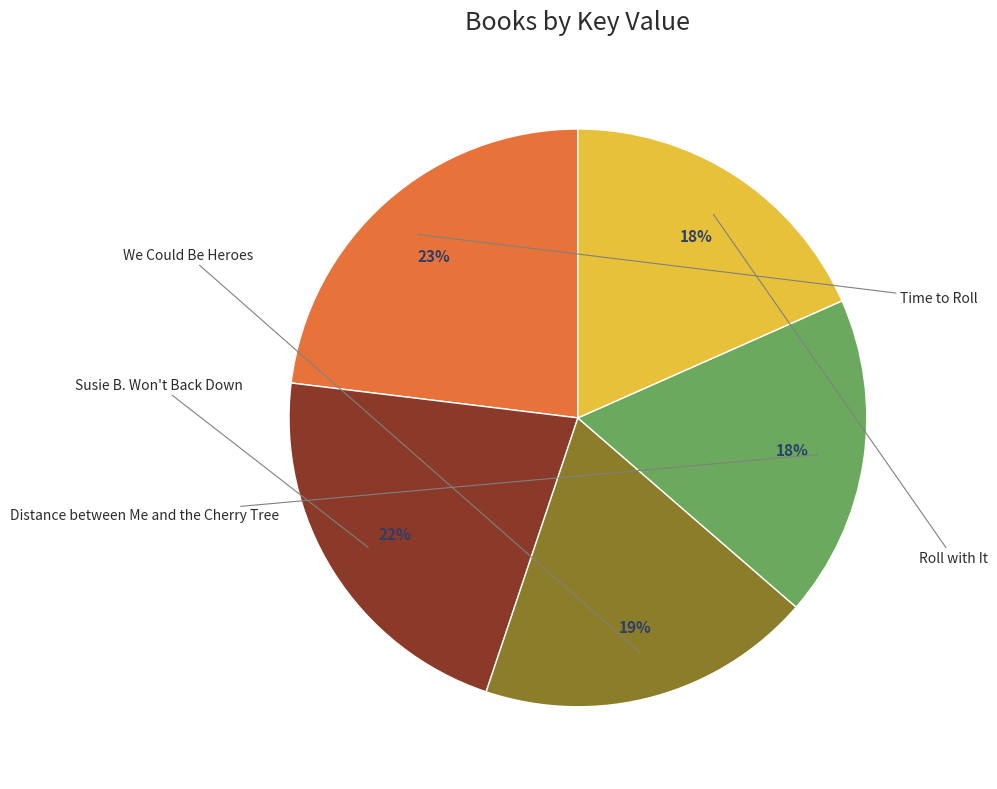

To the nearest percent, what is the difference between the largest and smallest slice percentages?

5%